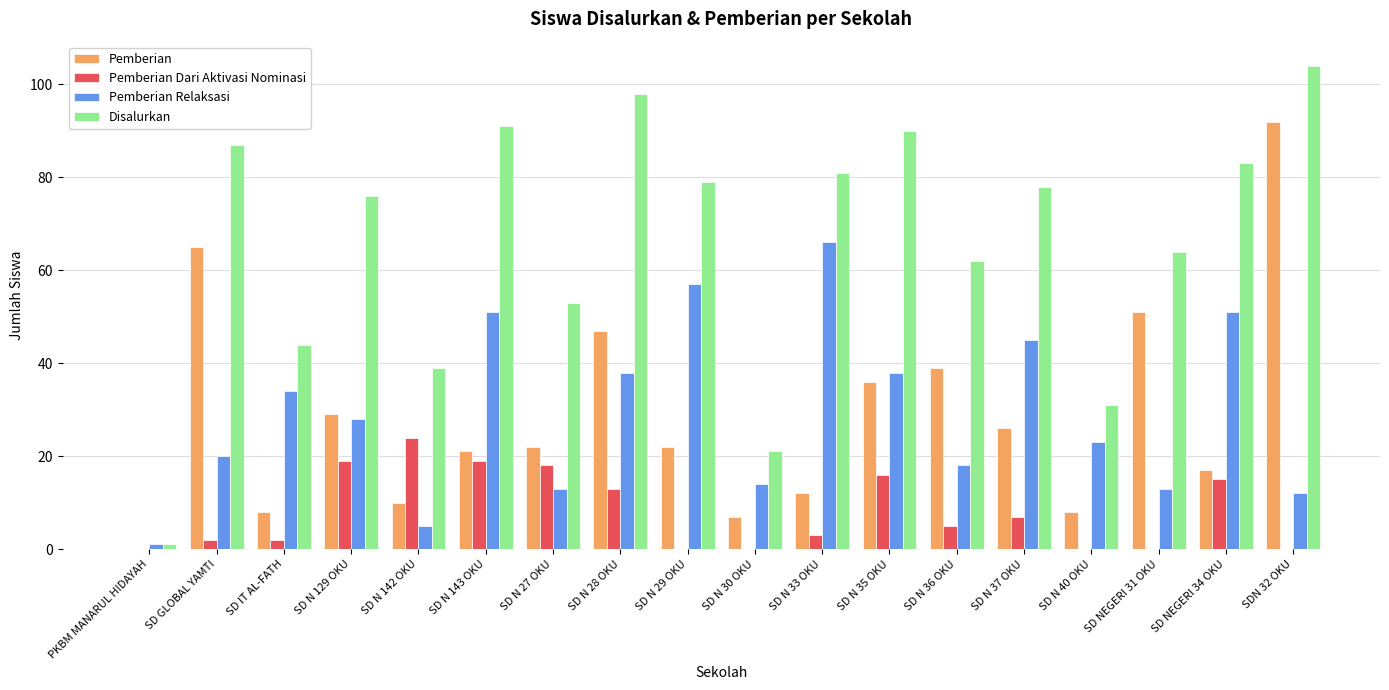

Which series has the largest total across all categories?

Disalurkan